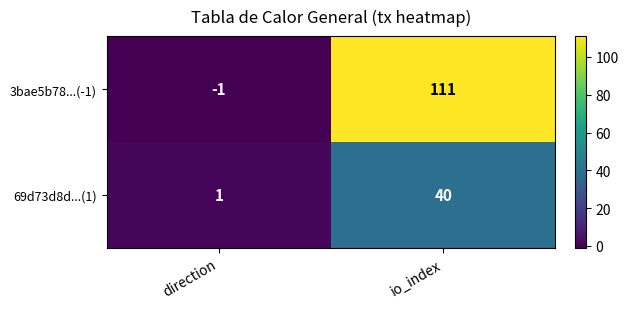

Count the number of categories in the chart.

2